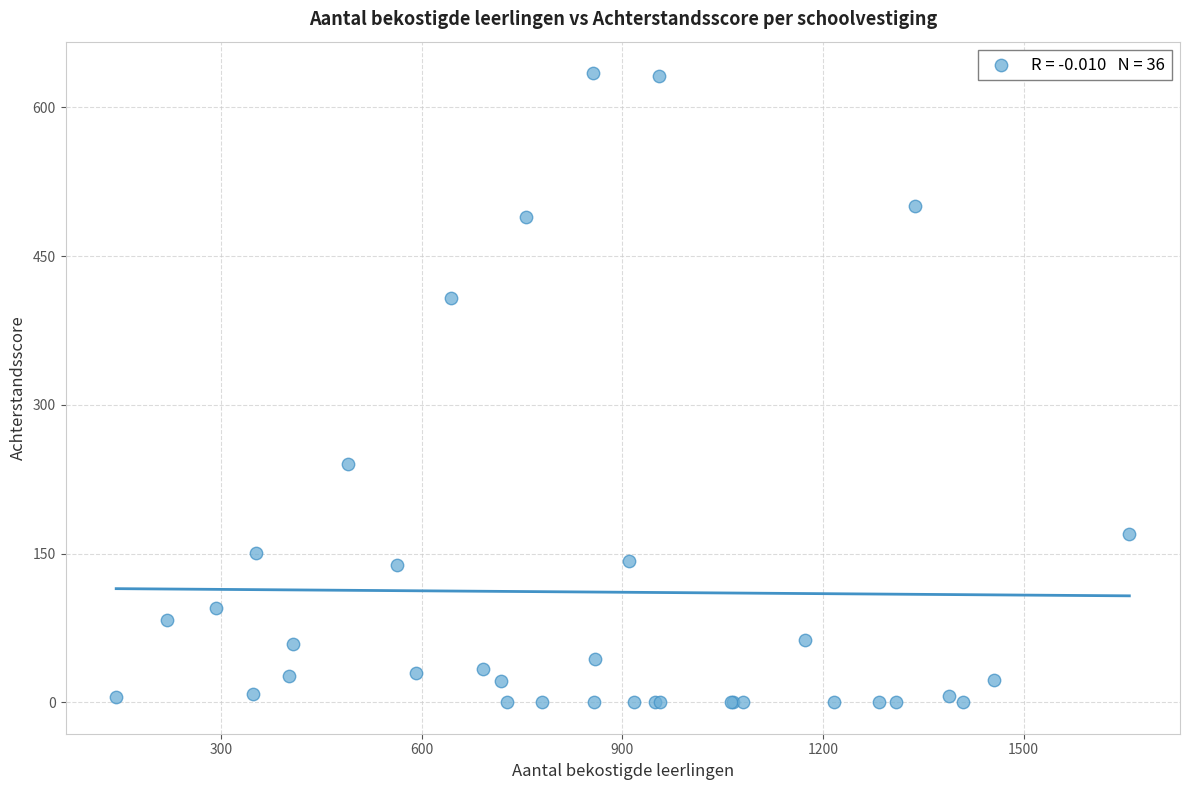

What Y value in the scatter plot is closest to 317?

240.7